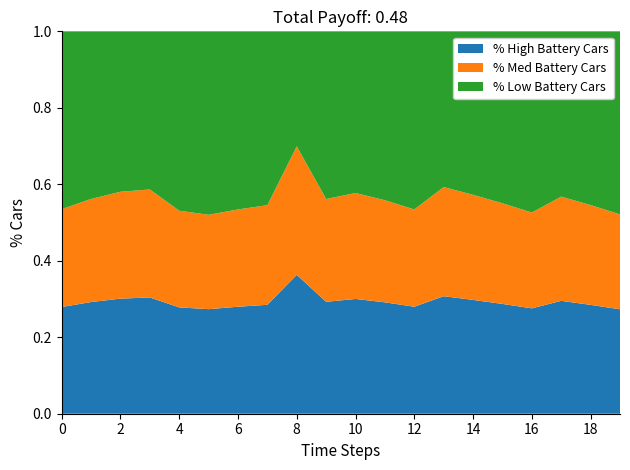

What is the total value across all series at 10?

1.0